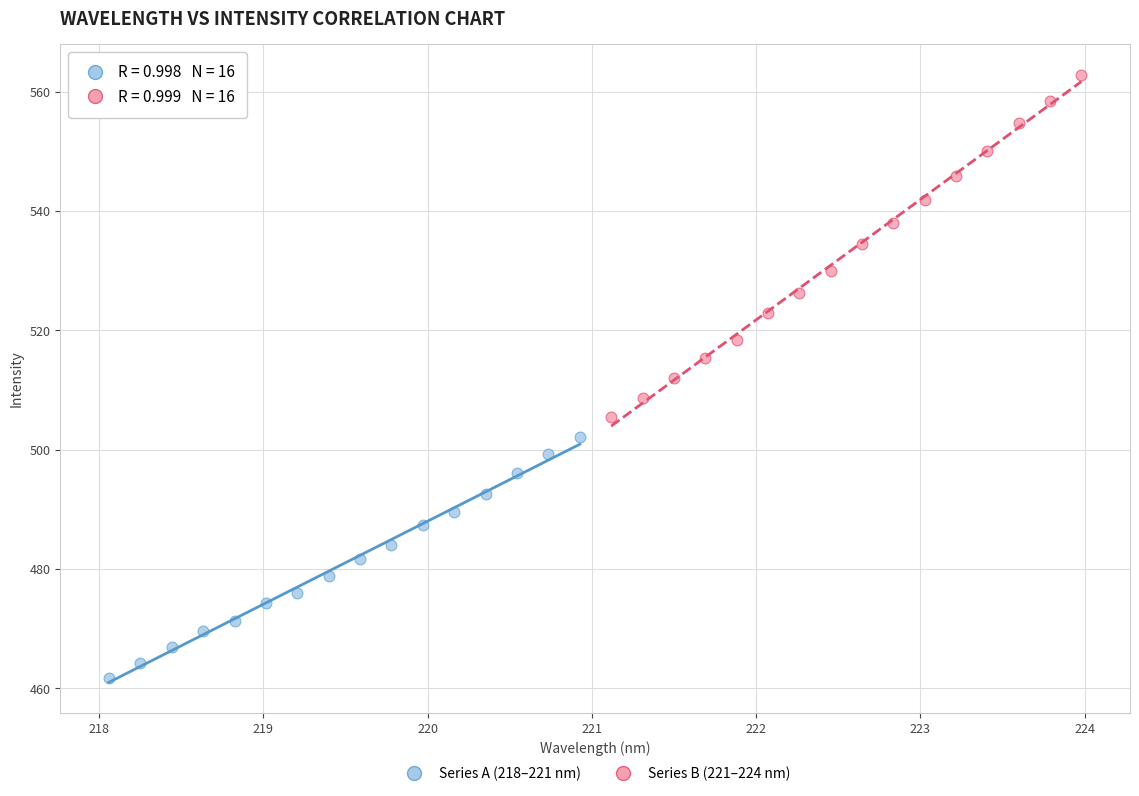

Which series contains the highest Y value?

Series B (221–224 nm)